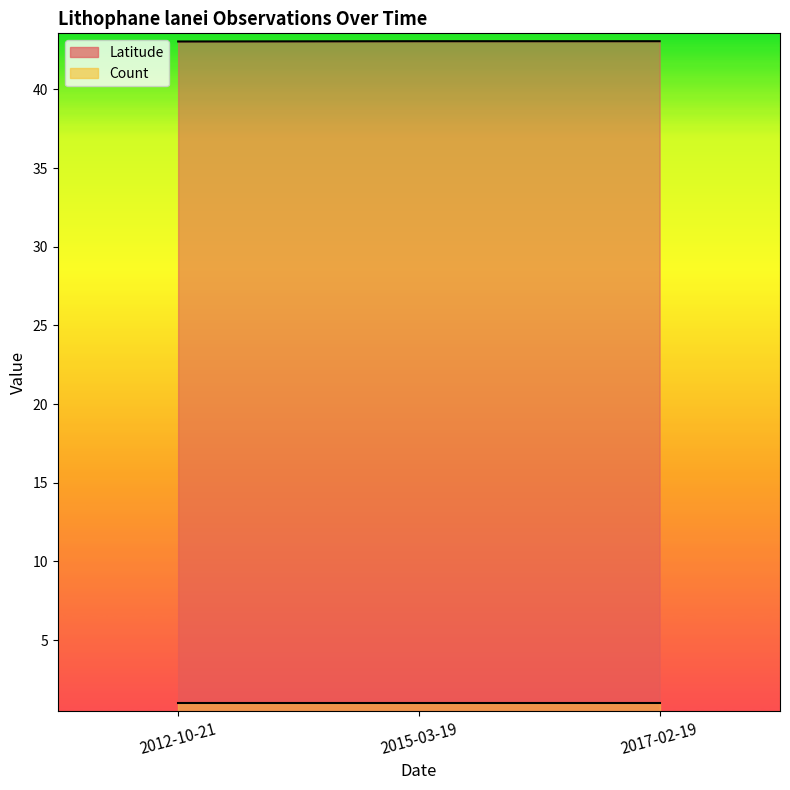

What is the label of the 1st point from the left?

2012-10-21